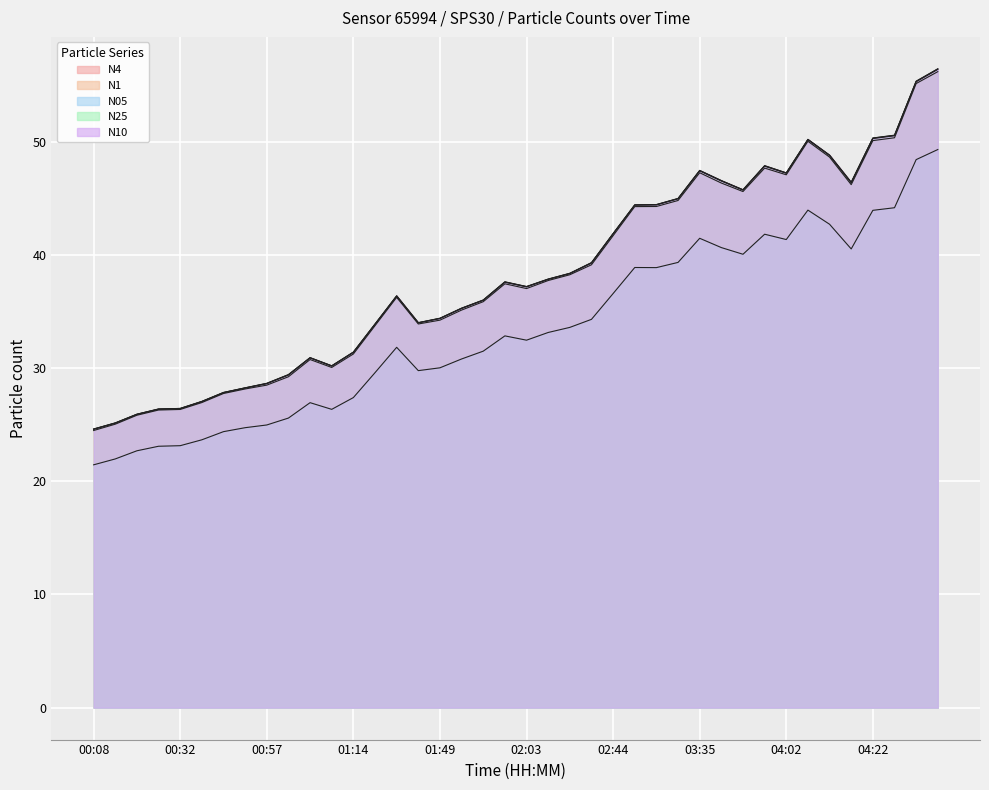

What is the difference between the highest and lowest values at 00:35?

3.4